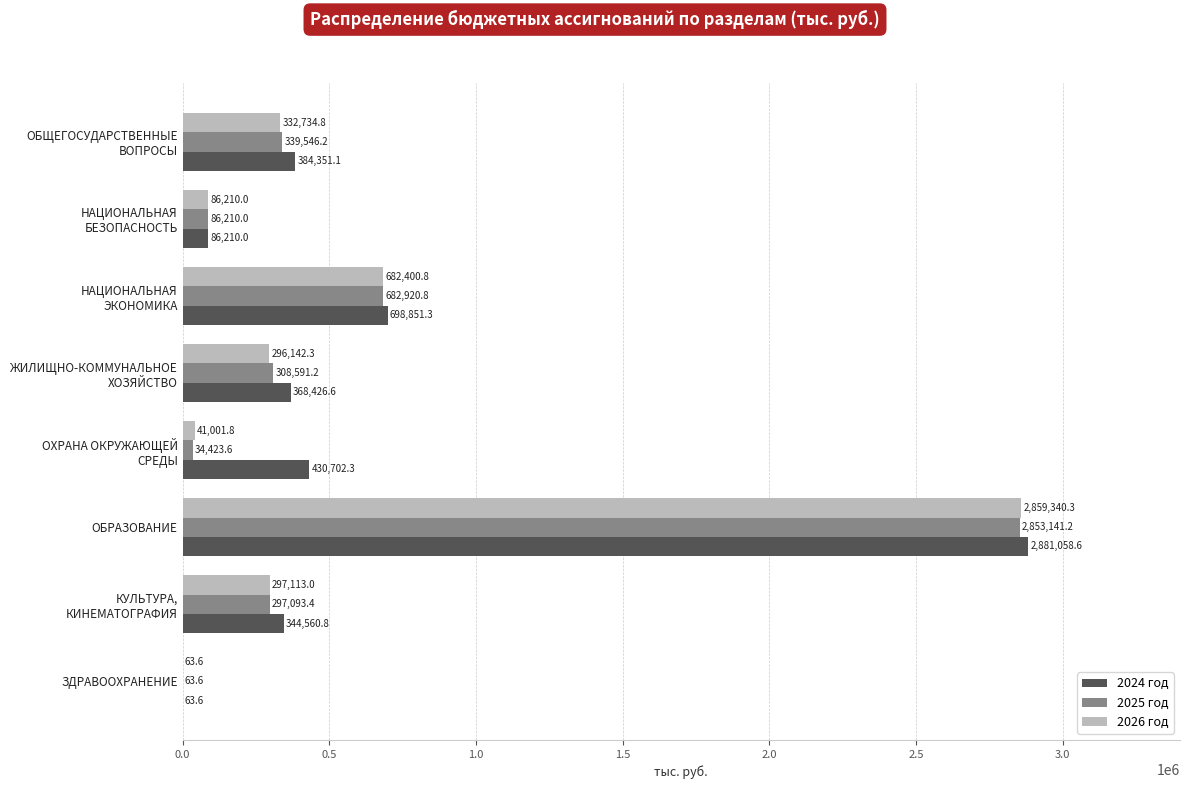

What is the maximum value for 2026 год?

2859340.3